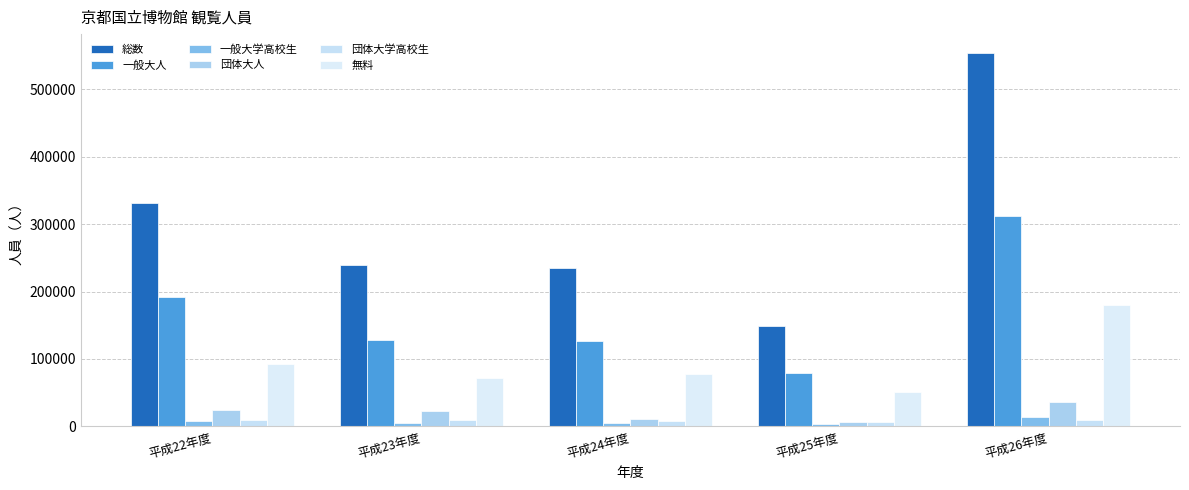

What is the highest value of the 団体大学高校生 series?

10301